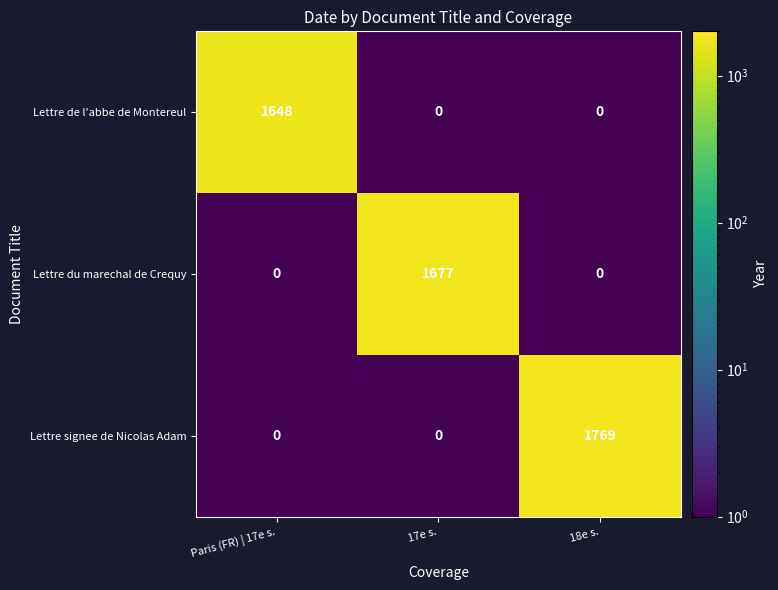

Which series has the largest total across all categories?

Lettre signee de Nicolas Adam